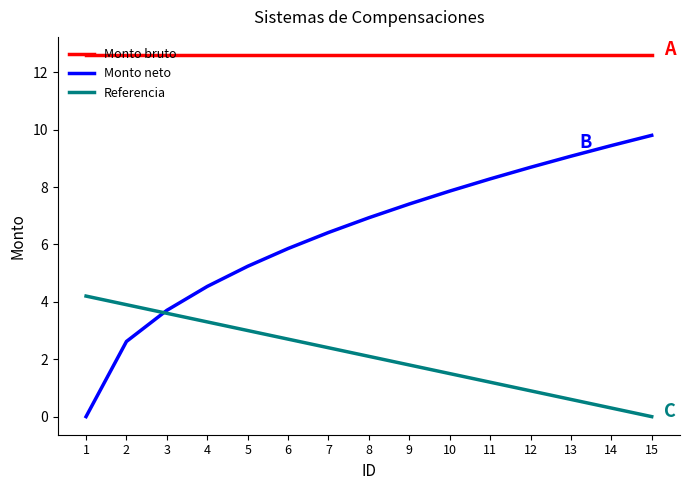

Does the chart display data point markers on the line(s)?

No